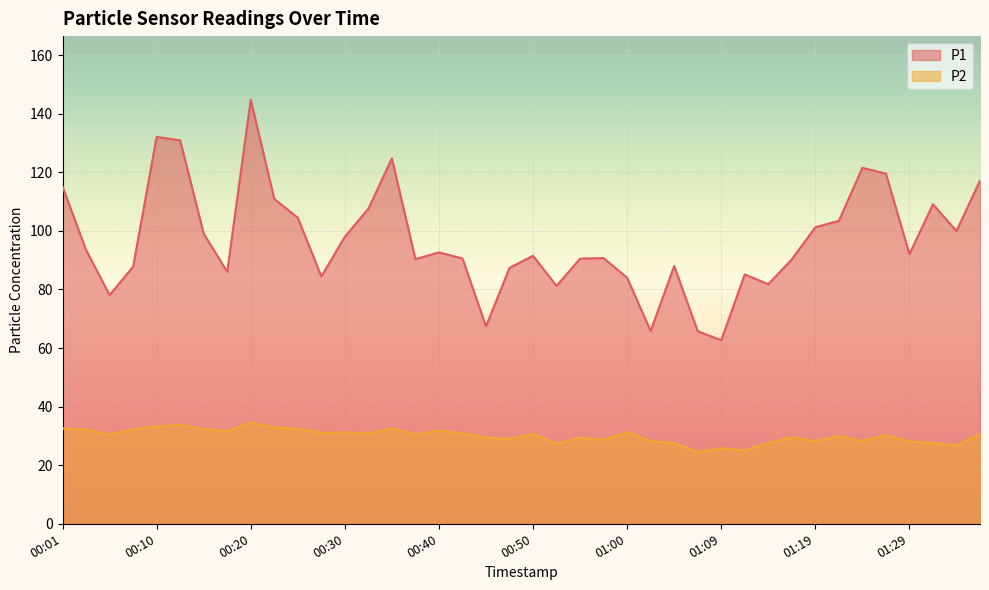

How many lines are shown in the chart?

2